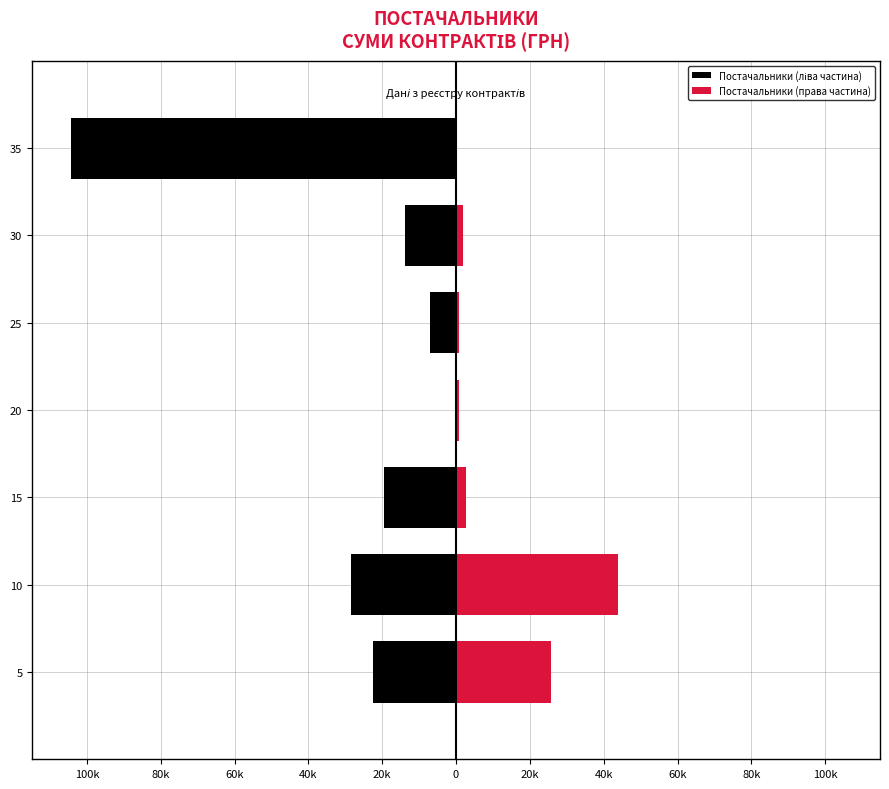

How many values in the Постачальники (ліва частина) series exceed -19516?

3